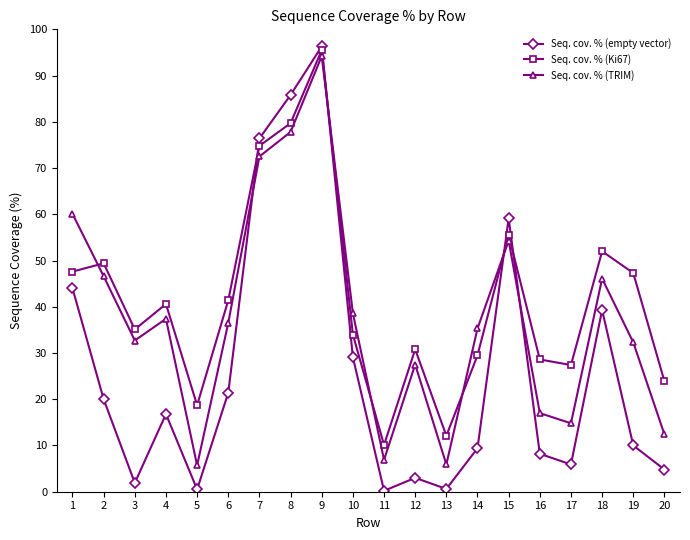

Is it true that Seq. cov. % (TRIM) equals 77.8 at 8?

True